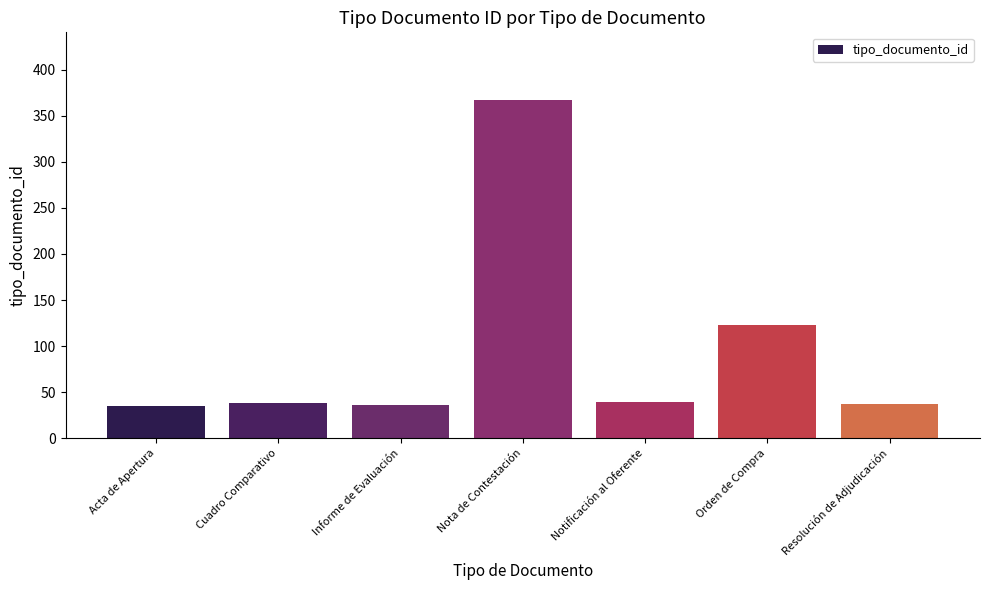

Between Acta de Apertura and Orden de Compra, which is larger?

Orden de Compra